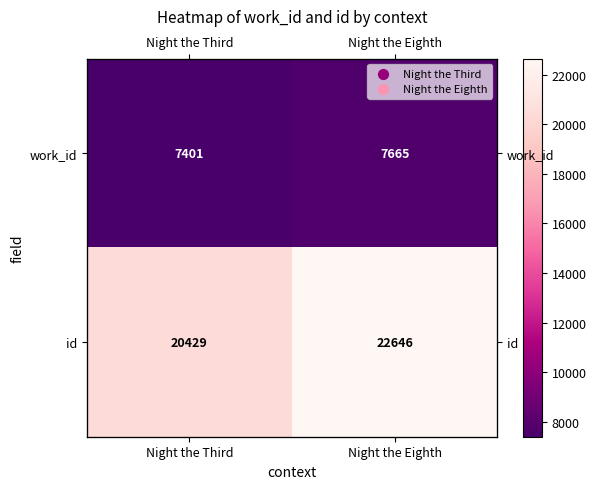

True or false: id has a value of 20429 at Night the Third.

True